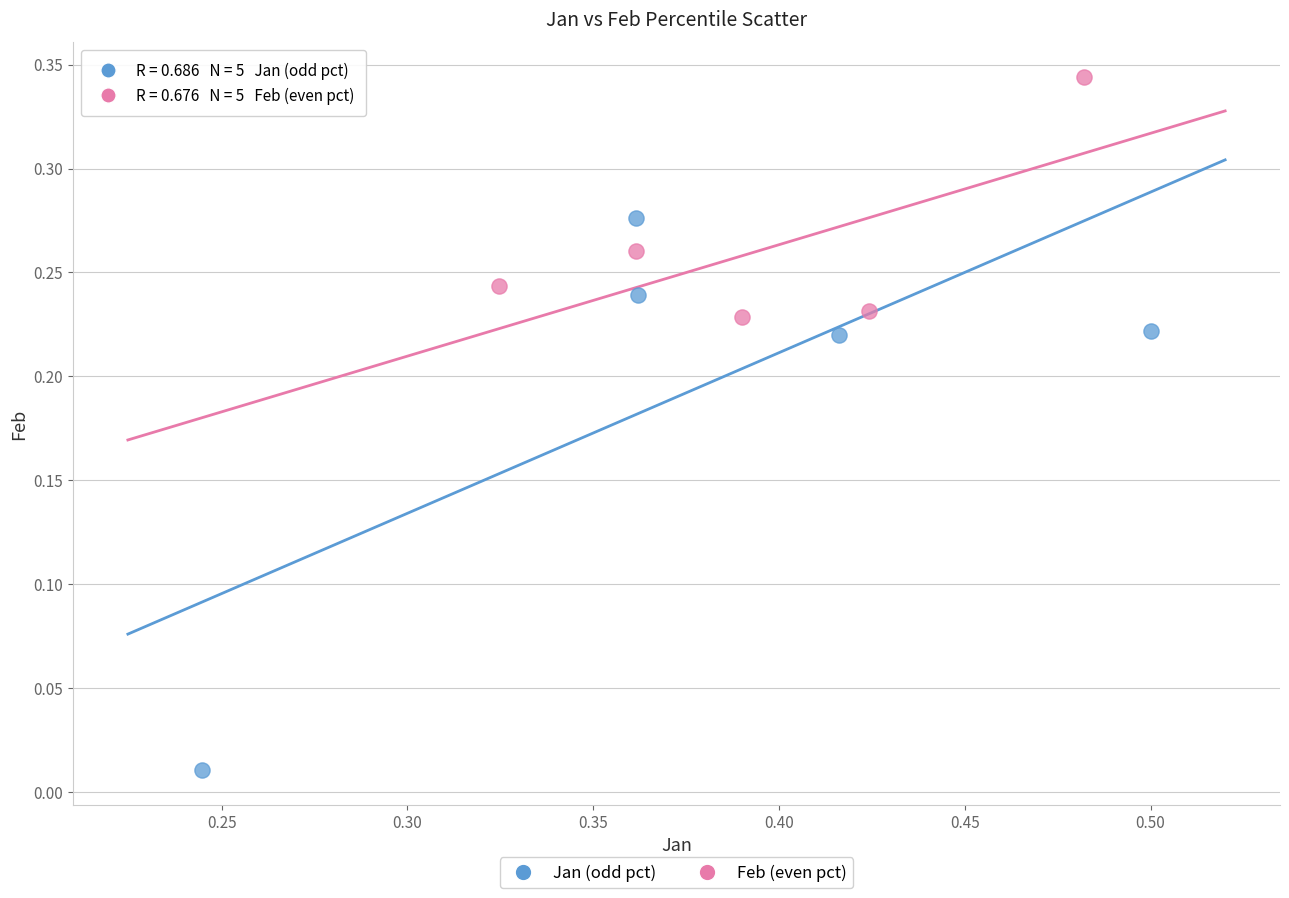

Which series reaches the maximum Y coordinate?

Feb (even pct)